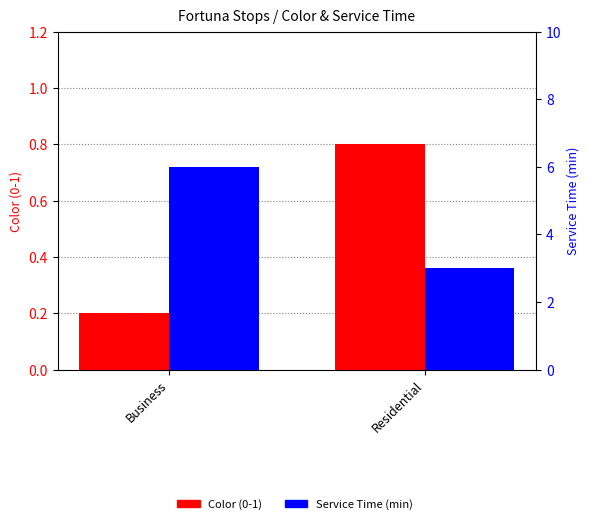

How many bars are there in total?

4